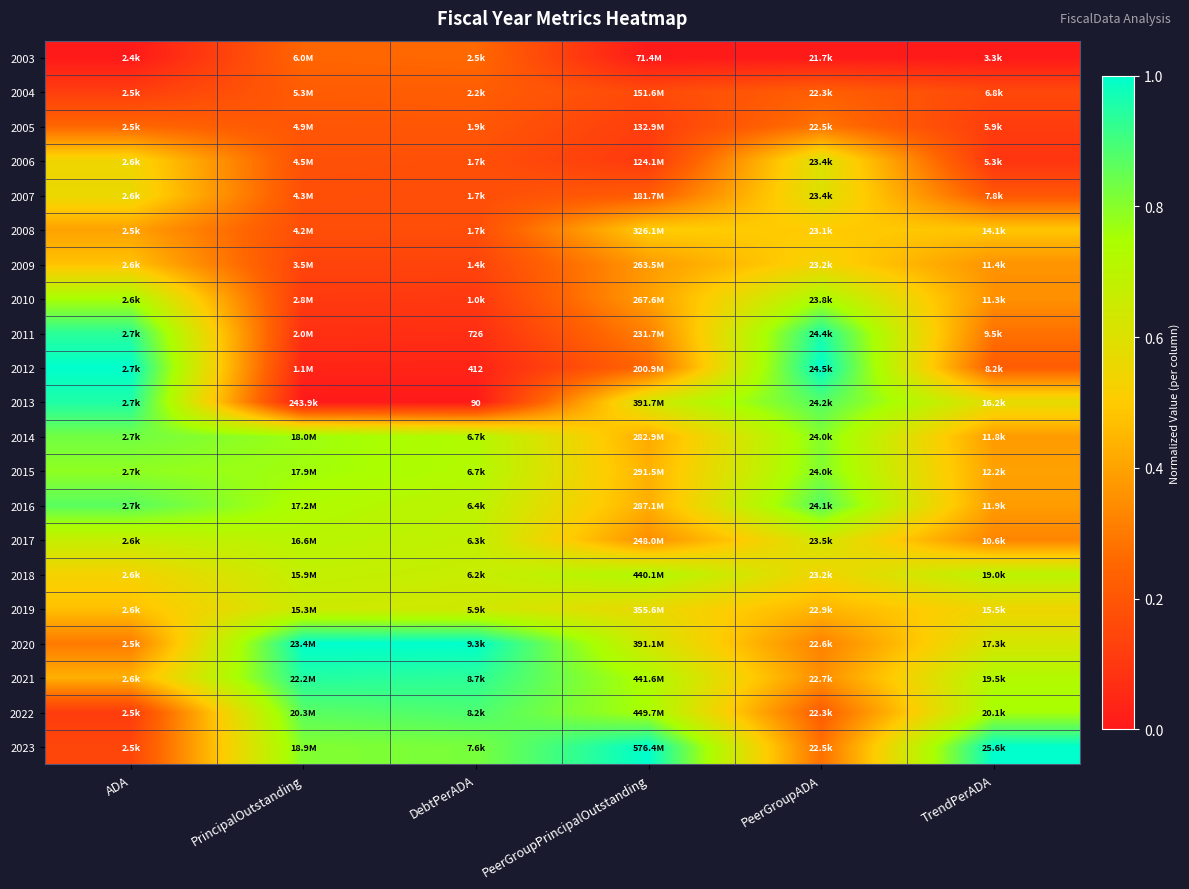

True or false: 2005 has a value of 0.1 at PeerGroupADA.

False